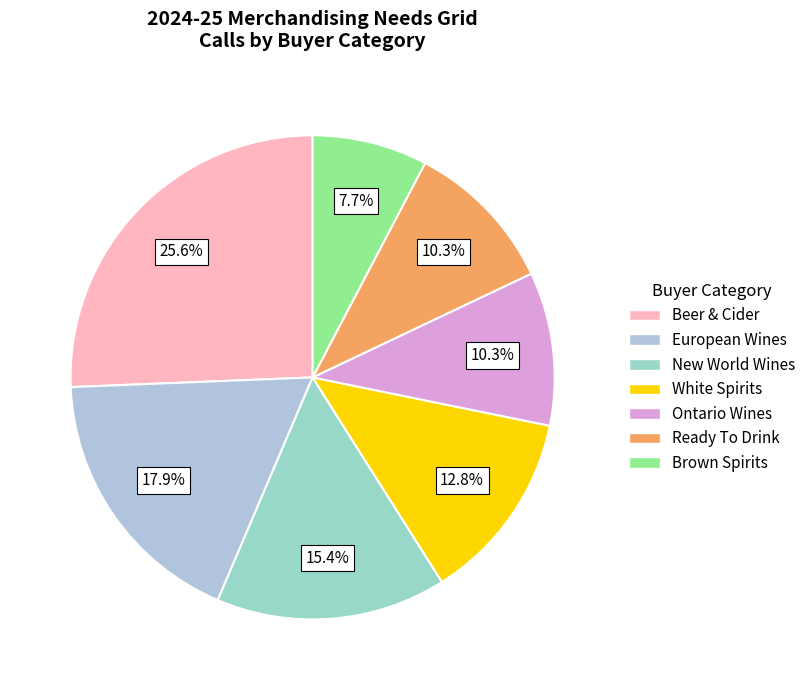

Rank the categories by value from highest to lowest.

Beer & Cider, European Wines, New World Wines, White Spirits, Ontario Wines, Ready To Drink, Brown Spirits